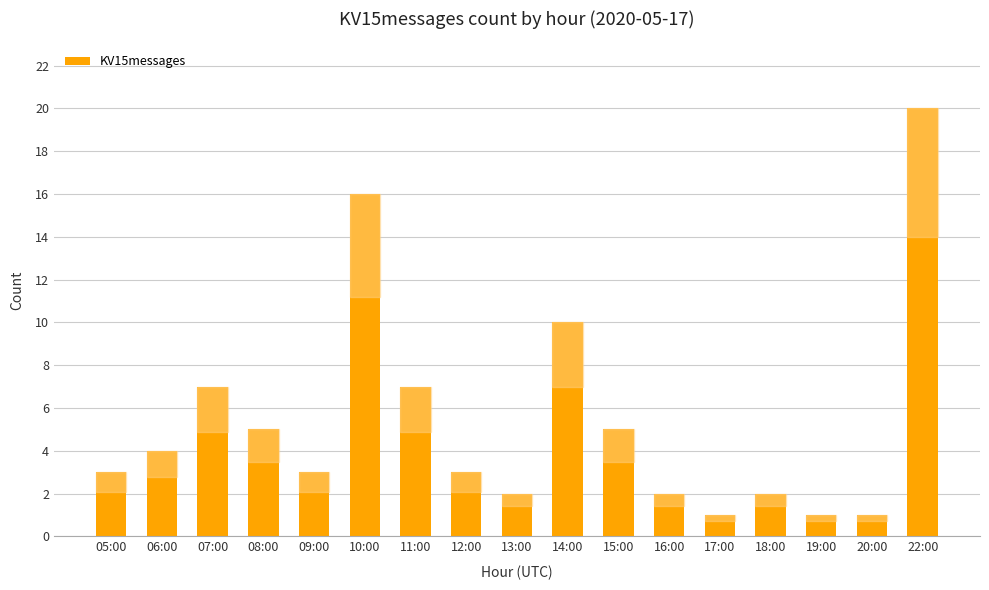

Which has a higher value, 10:00 or 14:00?

10:00